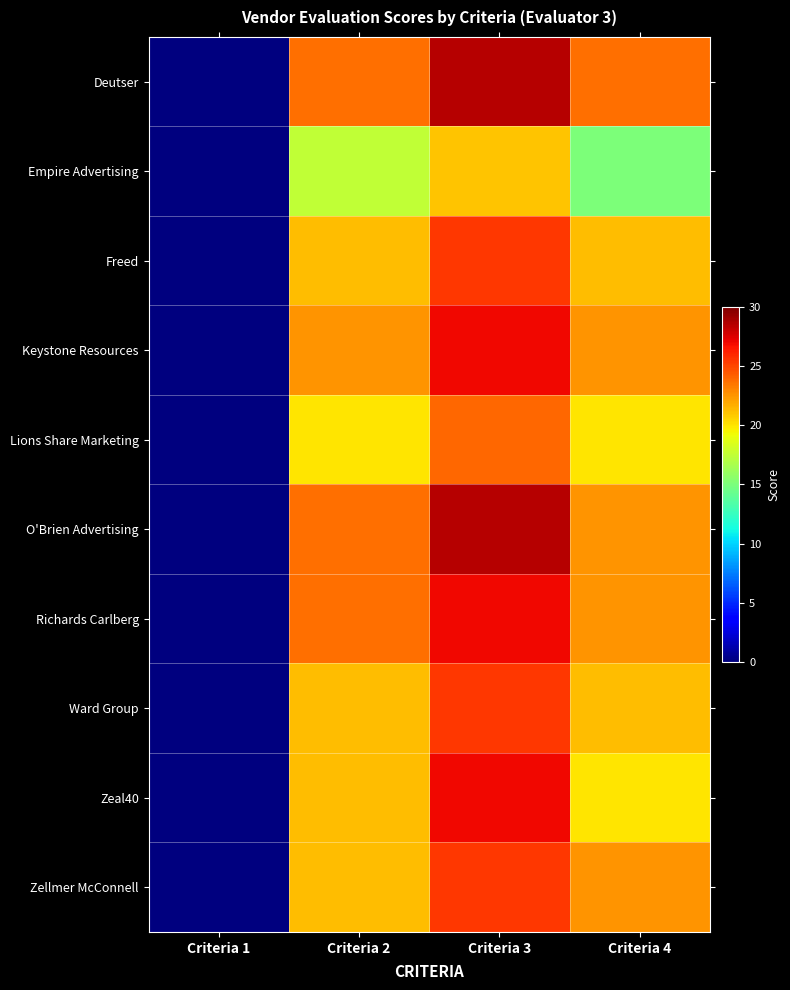

Reading right to left, what are all the values shown in this chart?

Deutser: Criteria 4=23.8	Criteria 3=28.5	Criteria 2=23.8	Criteria 1=0.0
Empire Advertising: Criteria 4=15.0	Criteria 3=21.0	Criteria 2=17.5	Criteria 1=0.0
Freed: Criteria 4=21.2	Criteria 3=25.5	Criteria 2=21.2	Criteria 1=0.0
Keystone Resources: Criteria 4=22.5	Criteria 3=27.0	Criteria 2=22.5	Criteria 1=0.0
Lions Share Marketing: Criteria 4=20.0	Criteria 3=24.0	Criteria 2=20.0	Criteria 1=0.0
O'Brien Advertising: Criteria 4=22.5	Criteria 3=28.5	Criteria 2=23.8	Criteria 1=0.0
Richards Carlberg: Criteria 4=22.5	Criteria 3=27.0	Criteria 2=23.8	Criteria 1=0.0
Ward Group: Criteria 4=21.2	Criteria 3=25.5	Criteria 2=21.2	Criteria 1=0.0
Zeal40: Criteria 4=20.0	Criteria 3=27.0	Criteria 2=21.2	Criteria 1=0.0
Zellmer McConnell: Criteria 4=22.5	Criteria 3=25.5	Criteria 2=21.2	Criteria 1=0.0